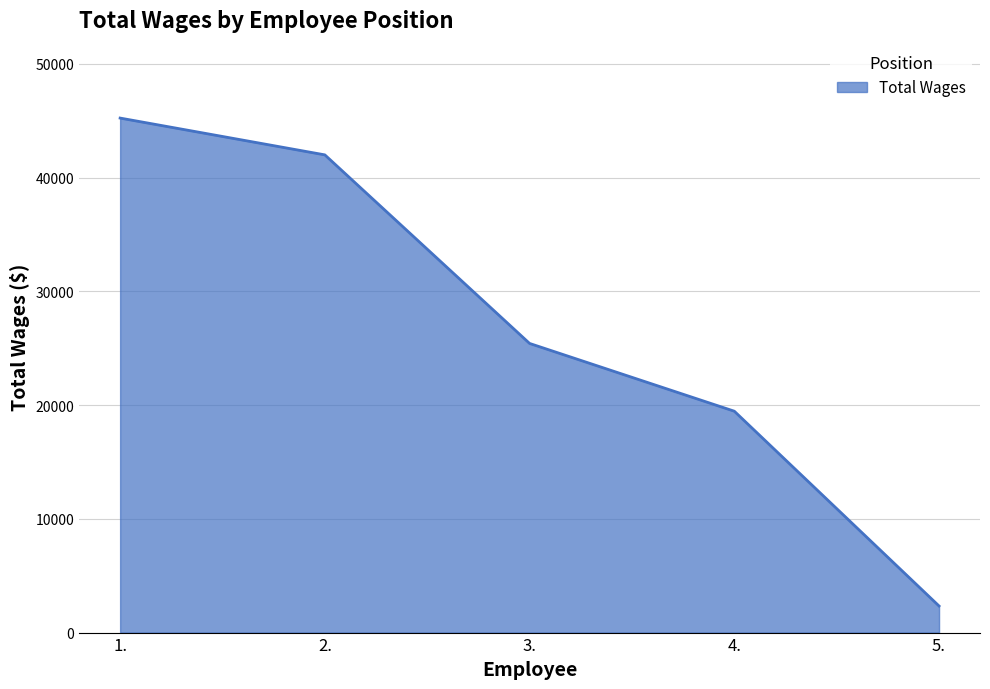

How many categories are shown in the chart?

5